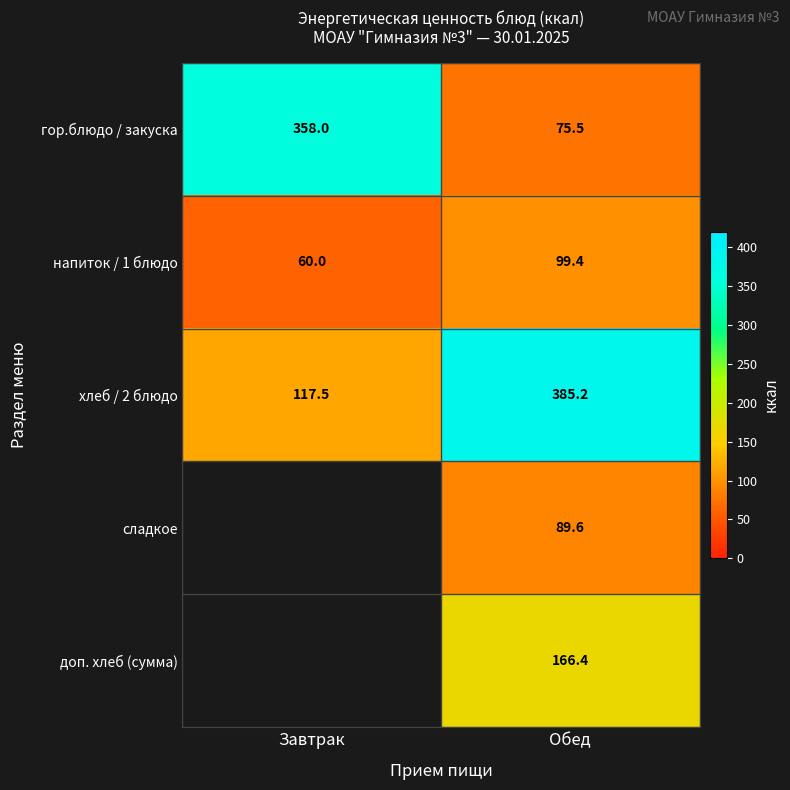

Which category has the highest value in the хлеб / 2 блюдо series?

Обед